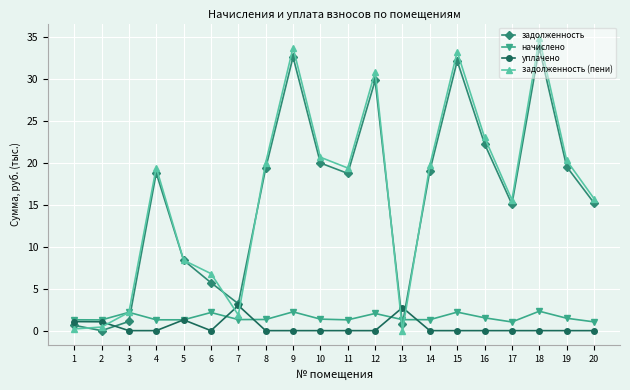

Which category has the highest value in the задолженность (пени) series?

18